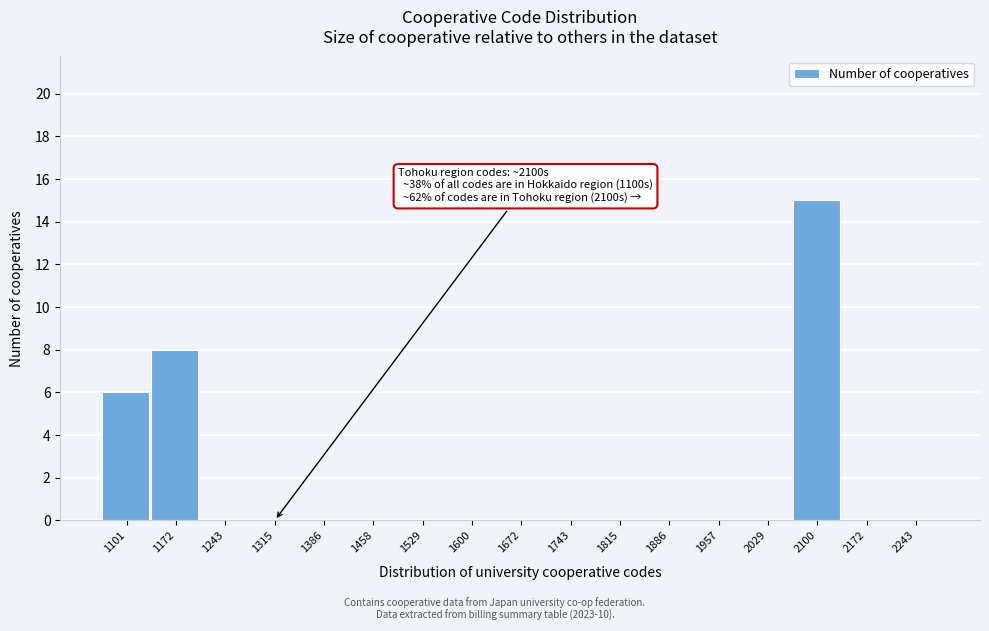

Reading left to right, list all the values displayed in this chart.

1101=6	1172=8	1243=0	1315=0	1386=0	1458=0	1529=0	1600=0	1672=0	1743=0	1815=0	1886=0	1957=0	2029=0	2100=15	2172=0	2243=0